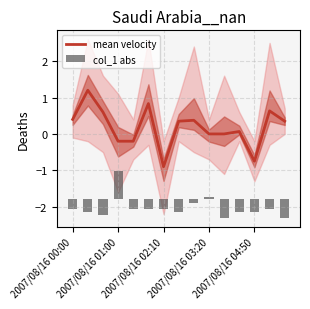

Are the bars horizontal?

No